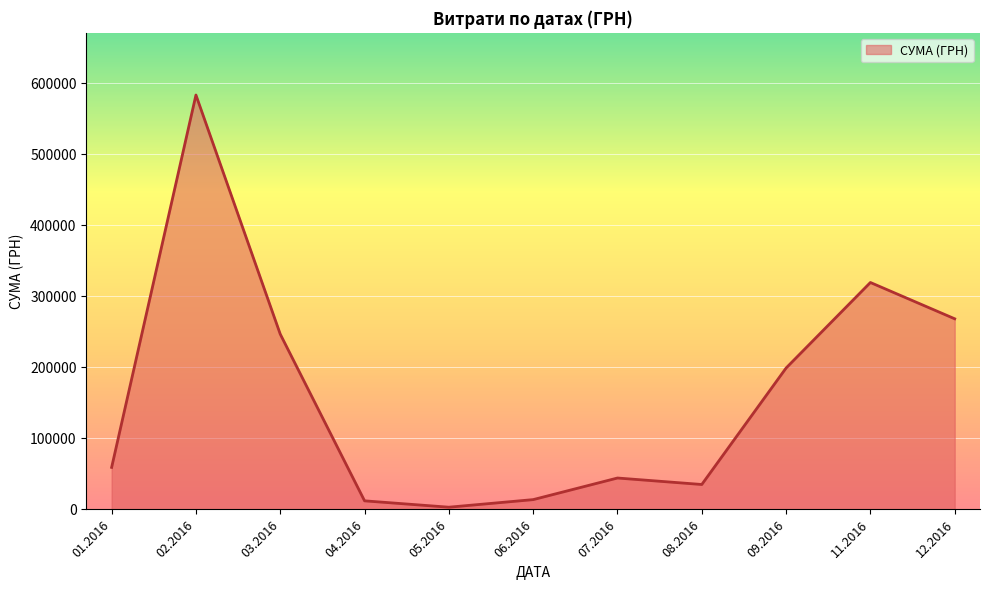

What is the difference between the values at 09.2016 and 11.2016?

120428.8